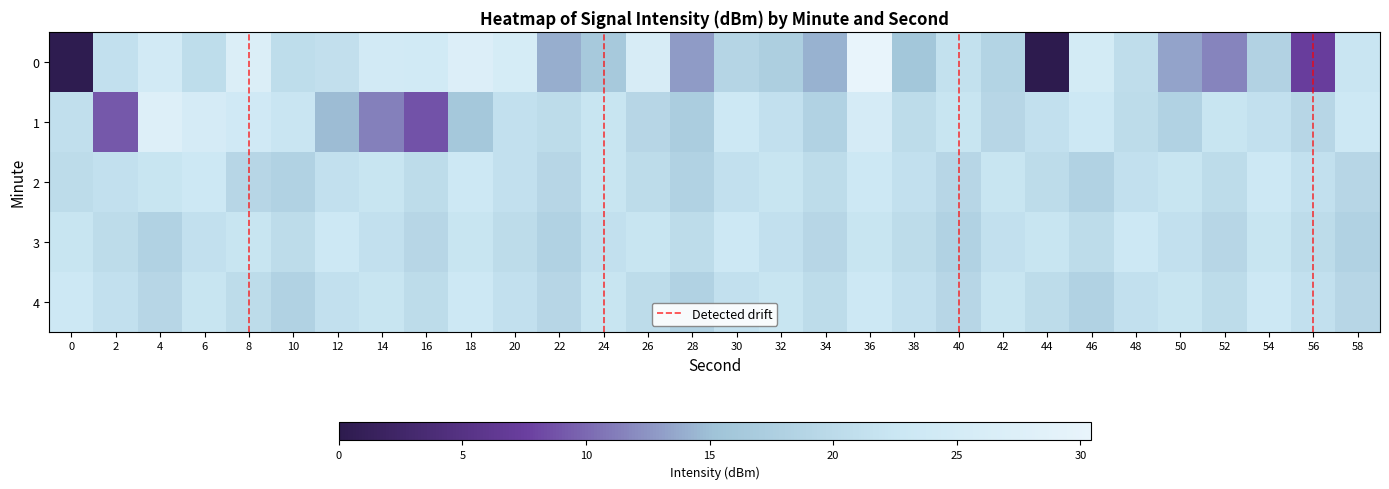

How many values in the 1 series exceed 21?

15